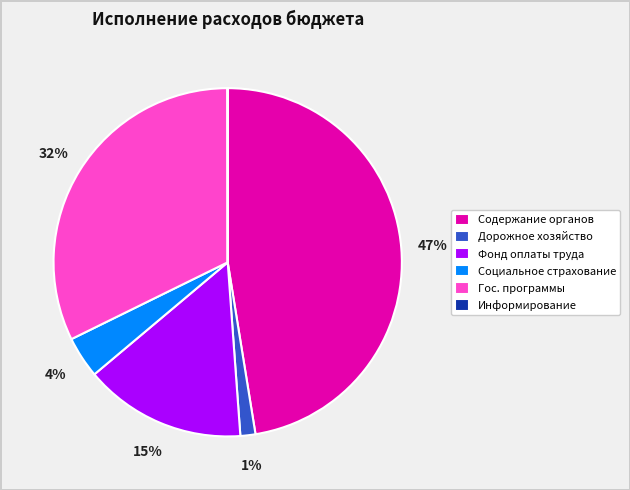

Which slice is the largest?

Содержание органов